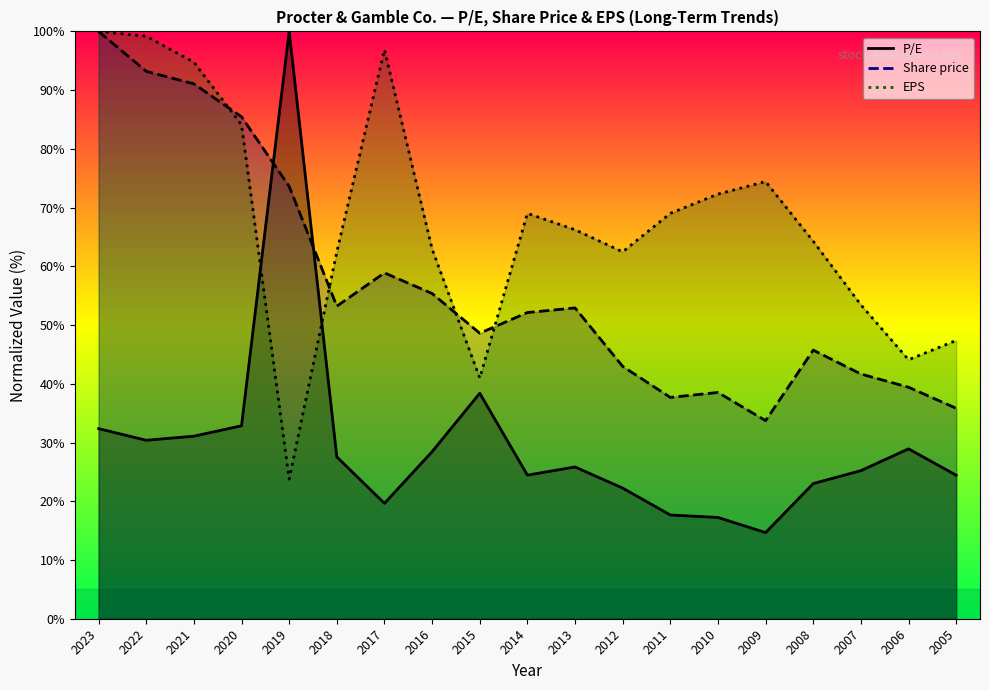

What are all the series names shown in the legend?

P/E, Share price, EPS